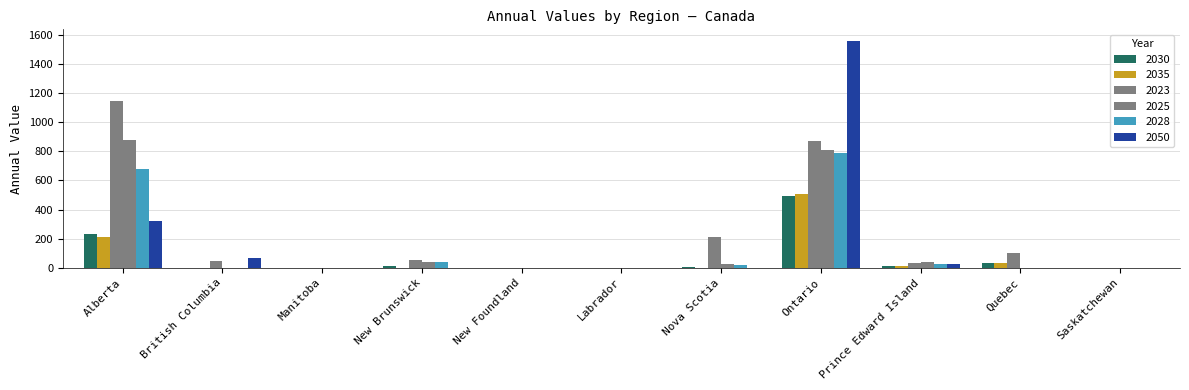

Rank the series by their maximum value, from lowest to highest.

2030, 2035, 2028, 2025, 2023, 2050